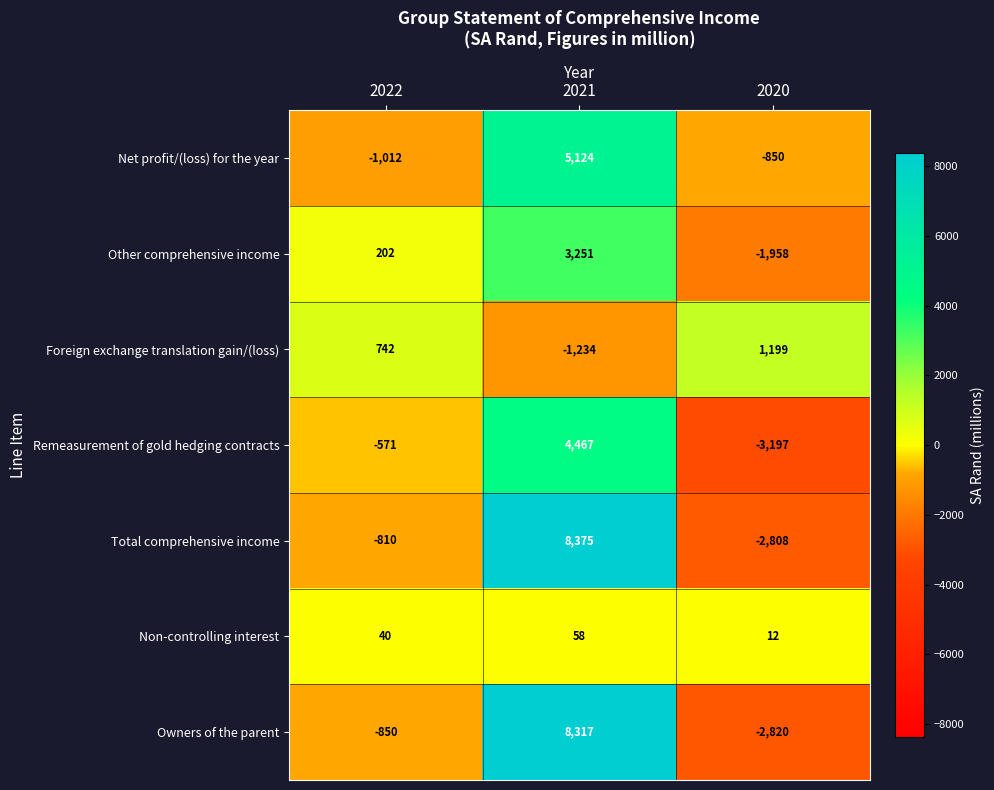

What is the average value of the Foreign exchange translation gain/(loss) series?

236